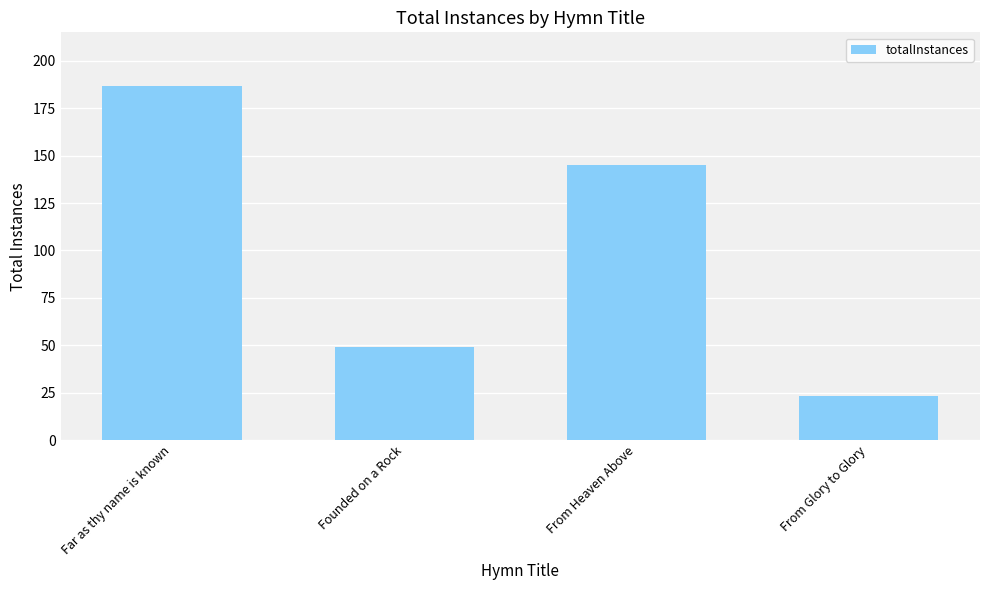

Reading left to right, list all the values displayed in this chart.

187	49	145	23